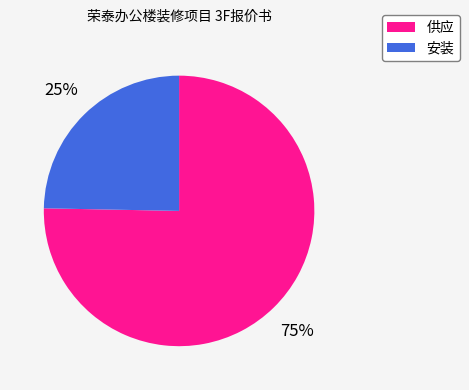

How many segments does this pie chart have?

2